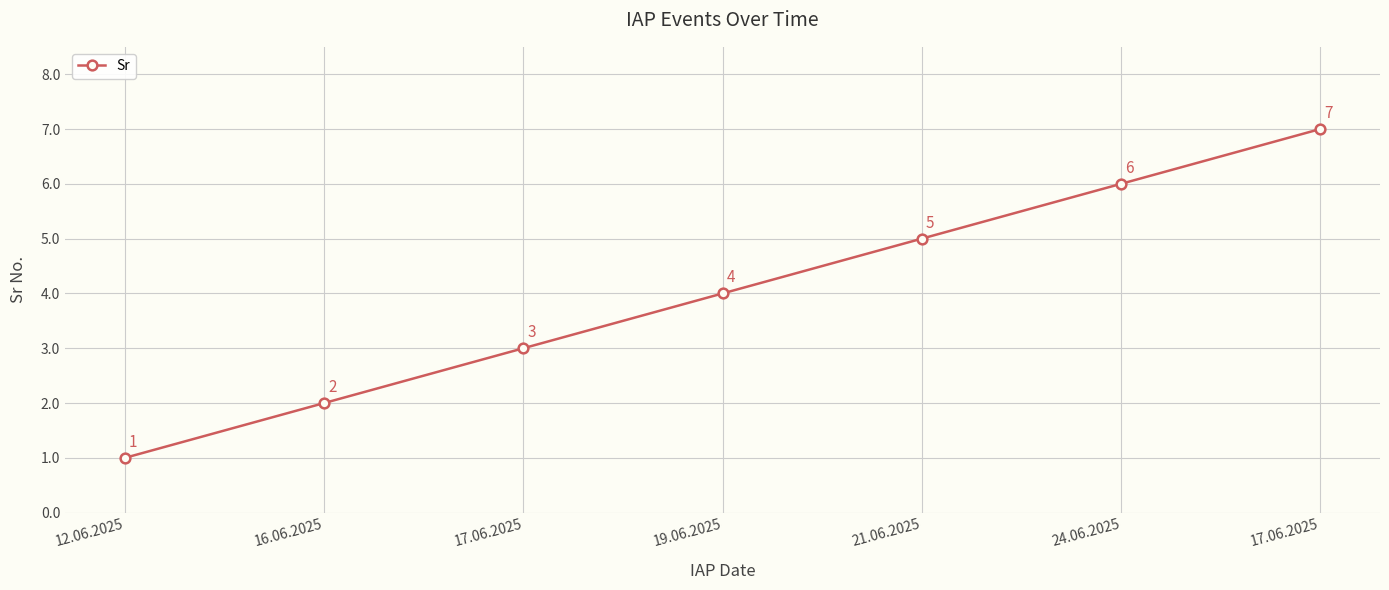

What is the change in value from 16.06.2025 to 24.06.2025?

+4